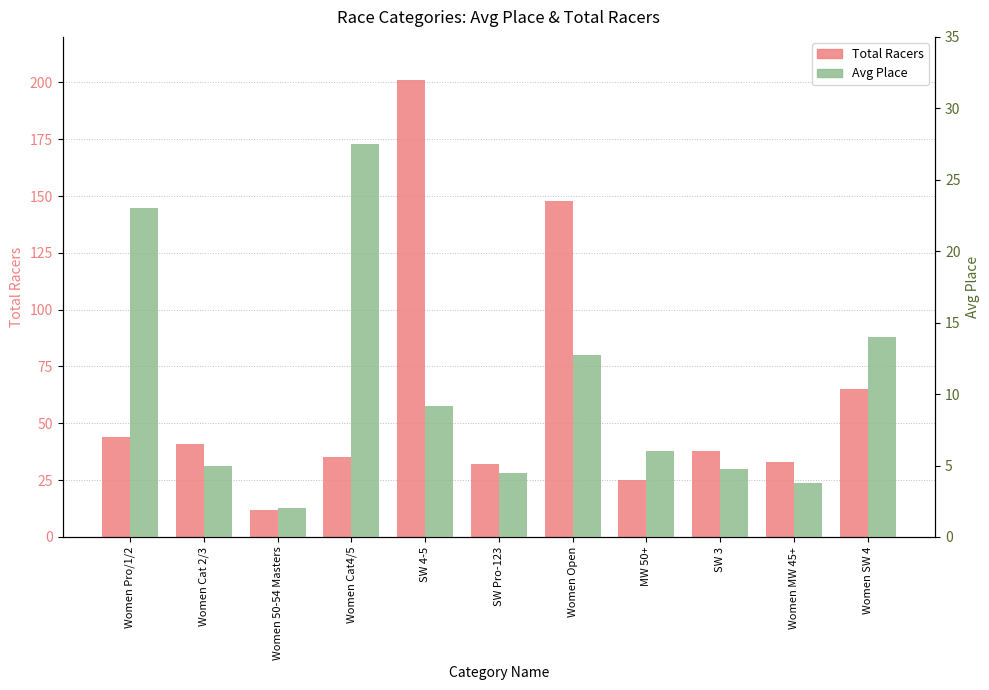

Rank the series by their average value, from lowest to highest.

Avg Place, Total Racers